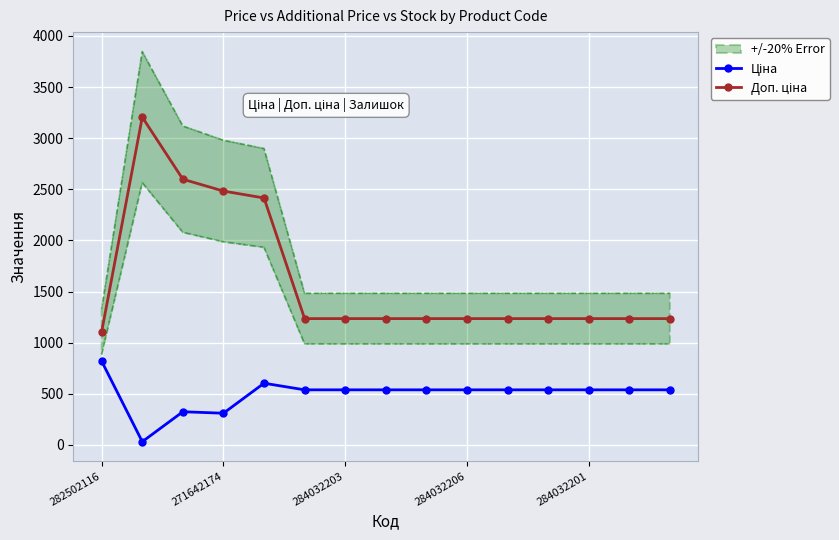

What is the smallest value displayed?

32.0